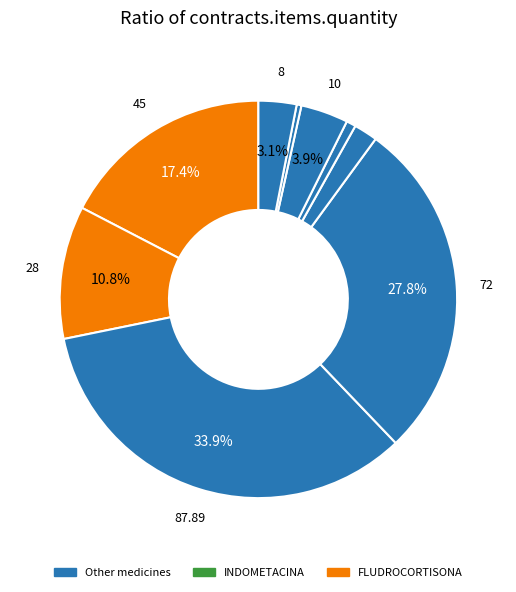

How many slices are in this pie chart?

9